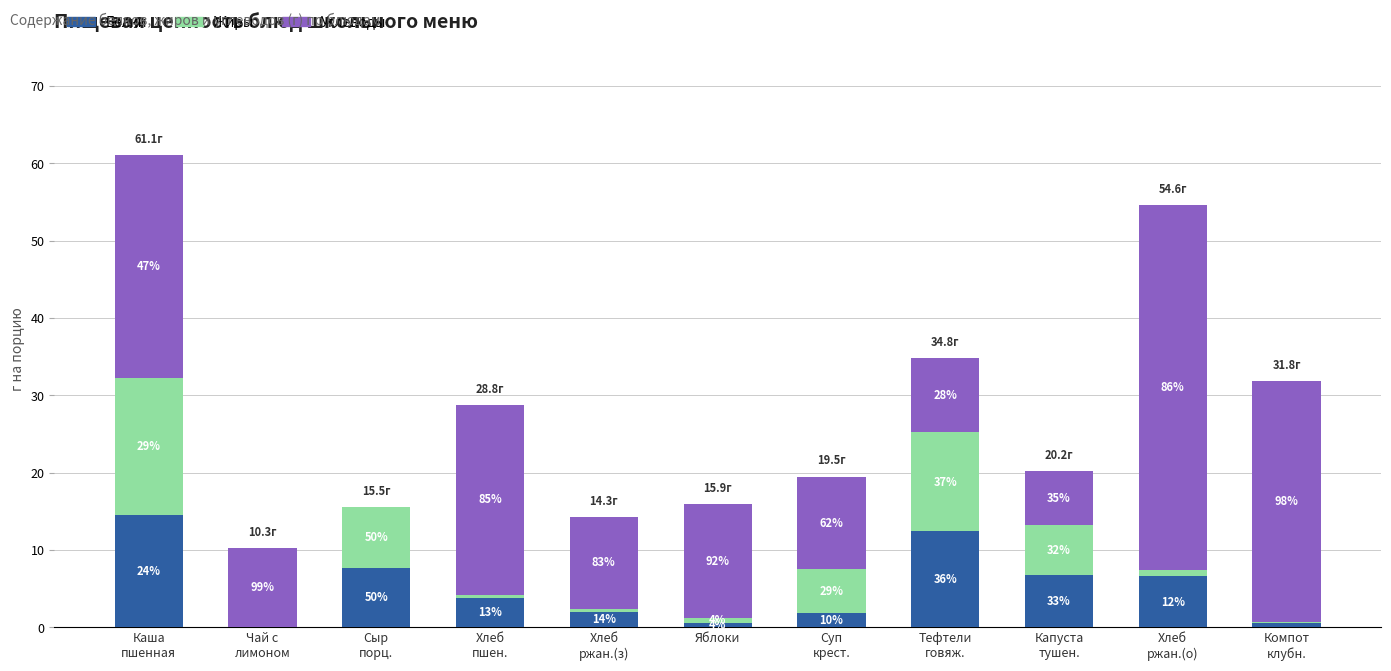

Read the Углеводы value at Компот
клубн..

31.1